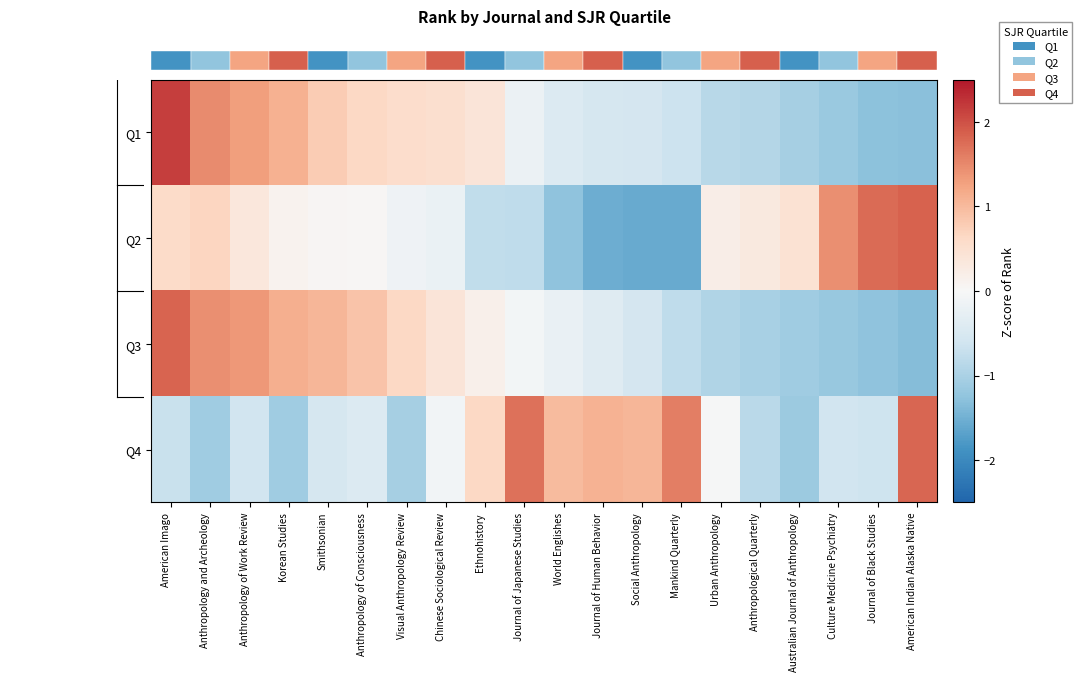

Which series has the largest total across all categories?

row_2